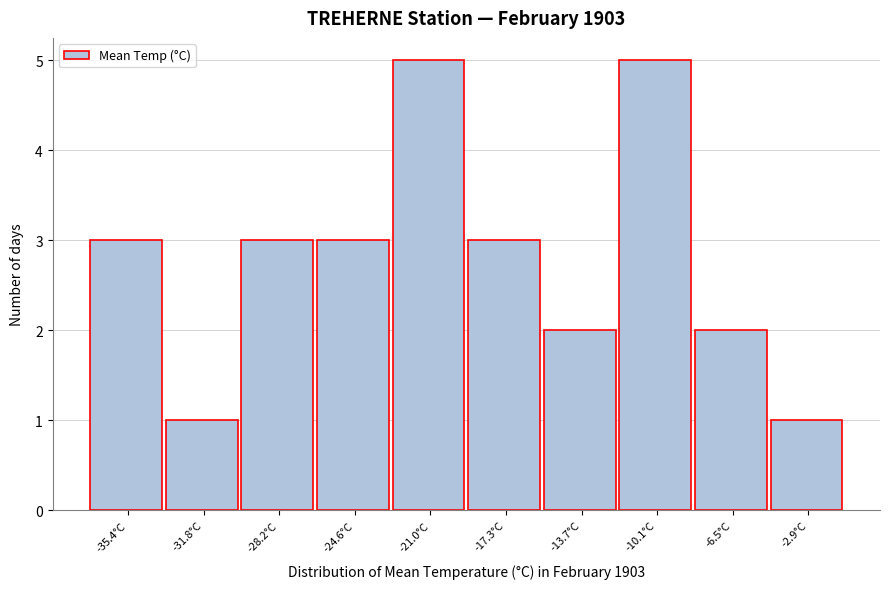

Reading left to right, transcribe all the data shown in this chart.

-35.4°C=3	-31.8°C=1	-28.2°C=3	-24.6°C=3	-21.0°C=5	-17.3°C=3	-13.7°C=2	-10.1°C=5	-6.5°C=2	-2.9°C=1